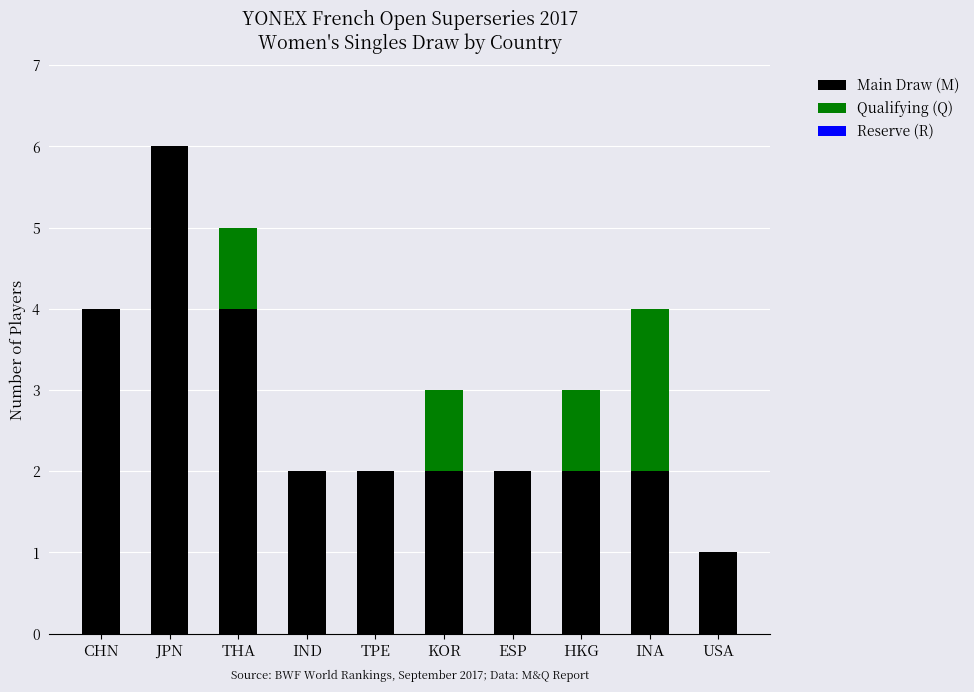

Is it true that Main Draw (M) equals 3 at ESP?

False